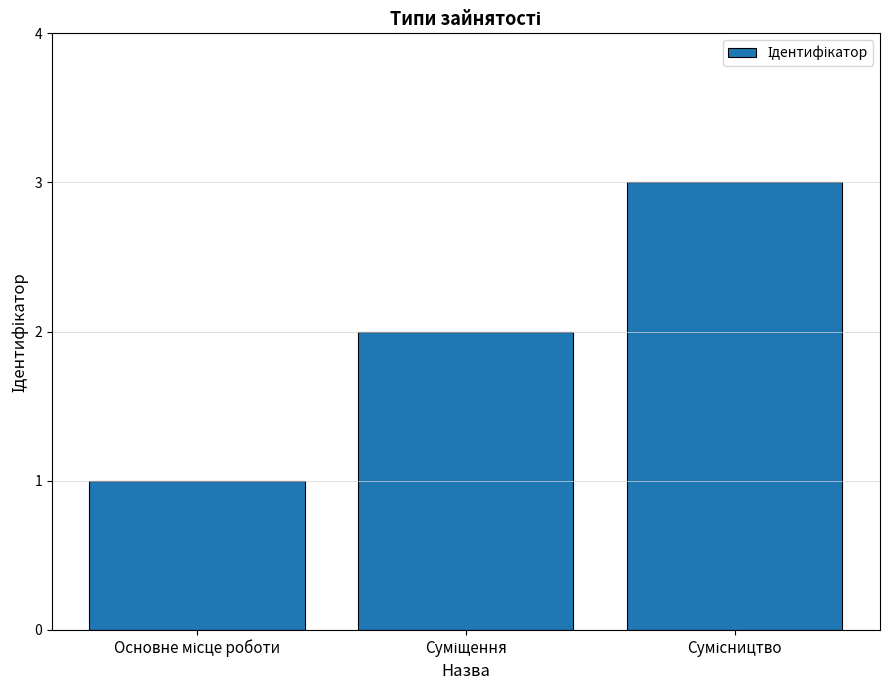

Count the values in the range 1 to 3.

3